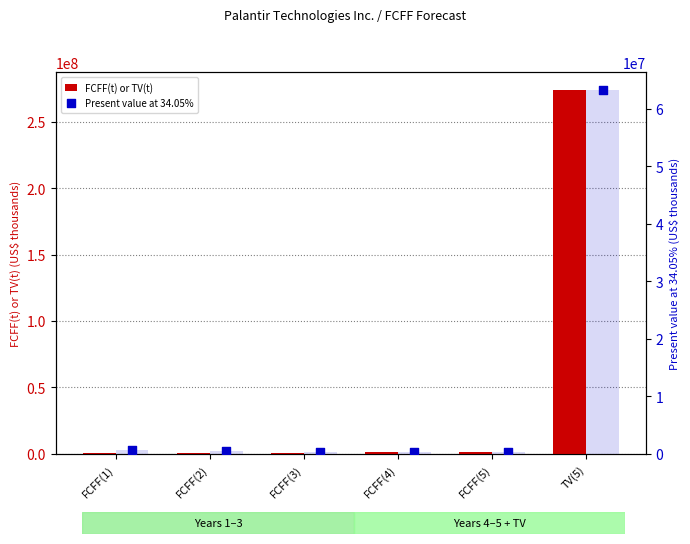

Which series reaches the maximum Y coordinate?

FCFF(t) or TV(t)